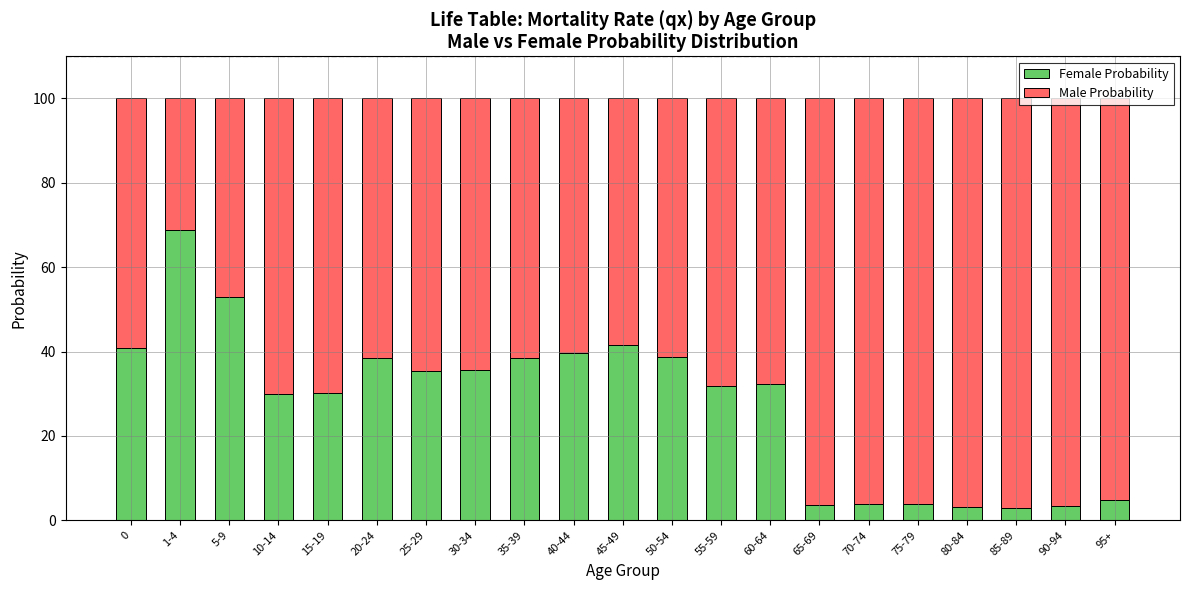

What is the difference between the maximum and minimum values in the Female Probability series?

65.9